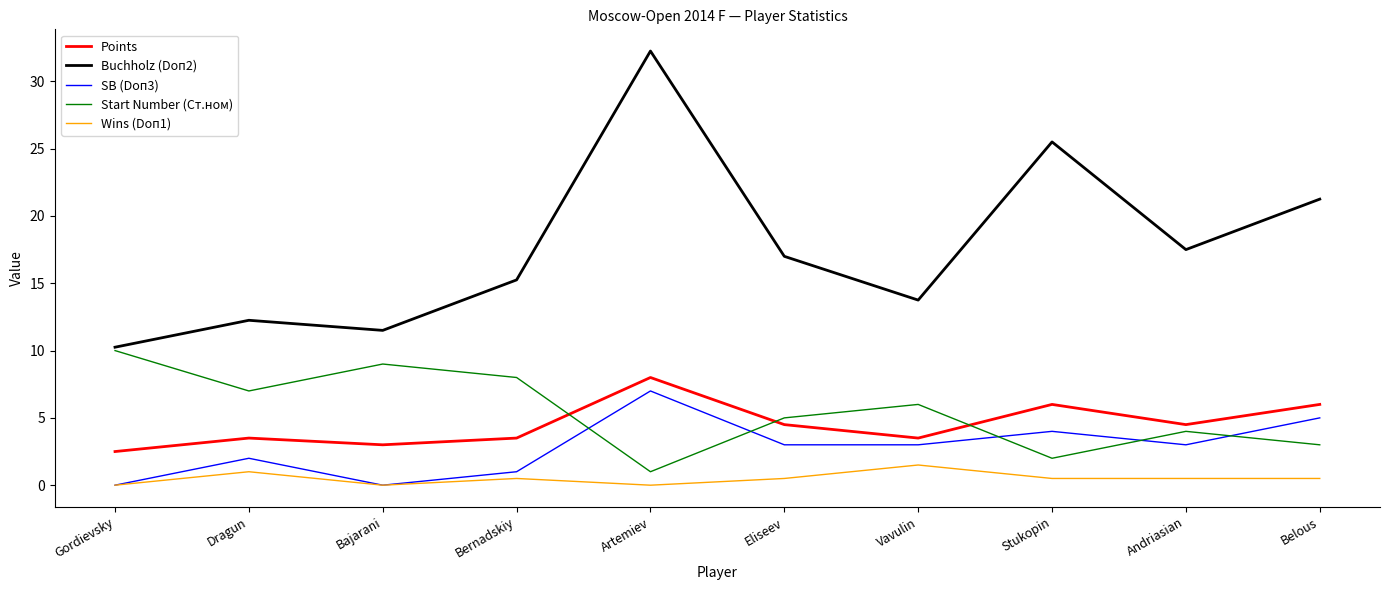

Is the value of SB (Doп3) at Eliseev greater than the value of Points at Belous?

No